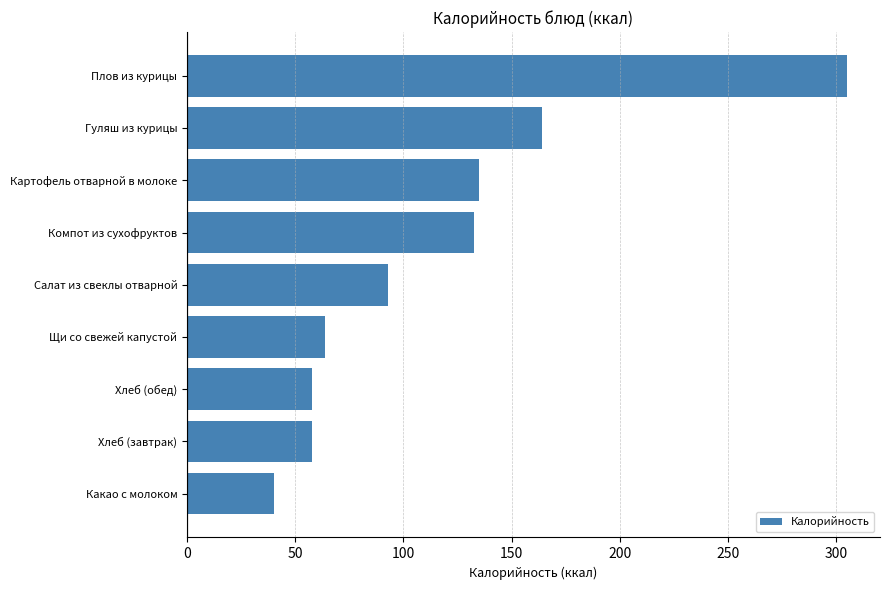

What is the difference between the maximum and minimum values?

265.0